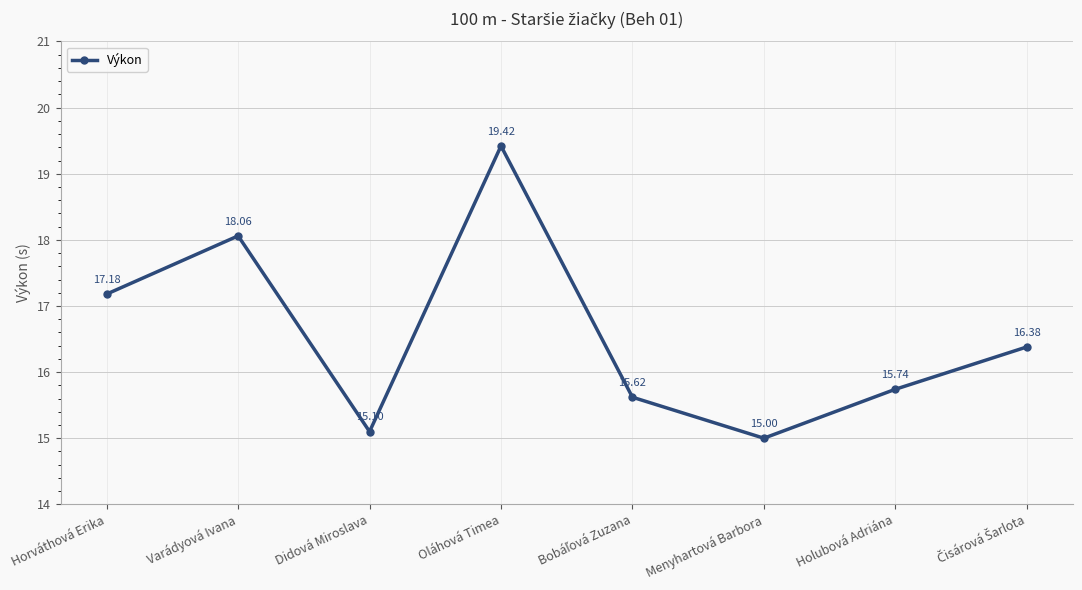

Reading left to right, transcribe all the data shown in this chart.

17.2	18.1	15.1	19.4	15.6	15.0	15.7	16.4